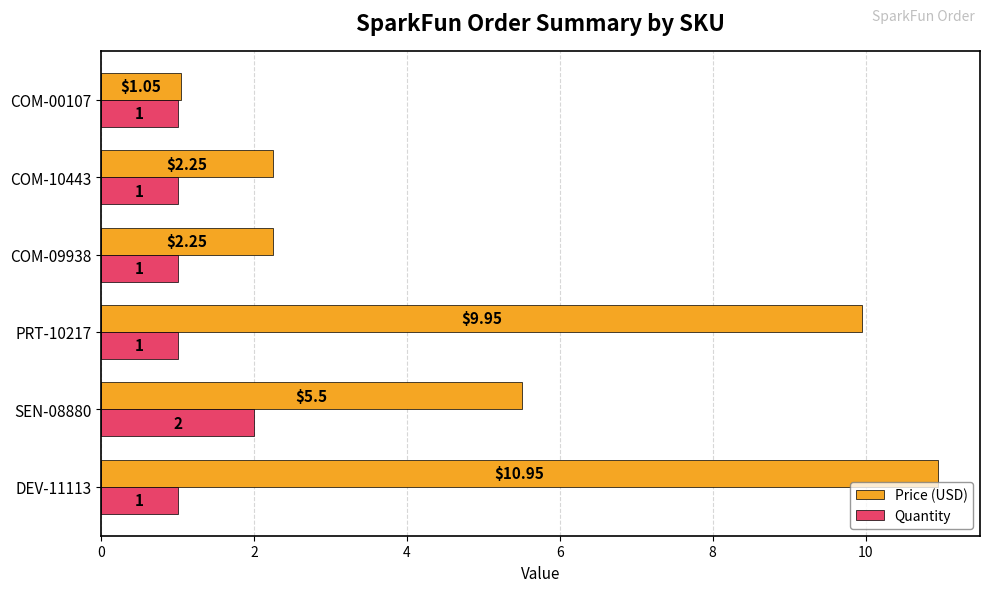

At DEV-11113, list the series in order from smallest to largest.

Quantity, Price (USD)